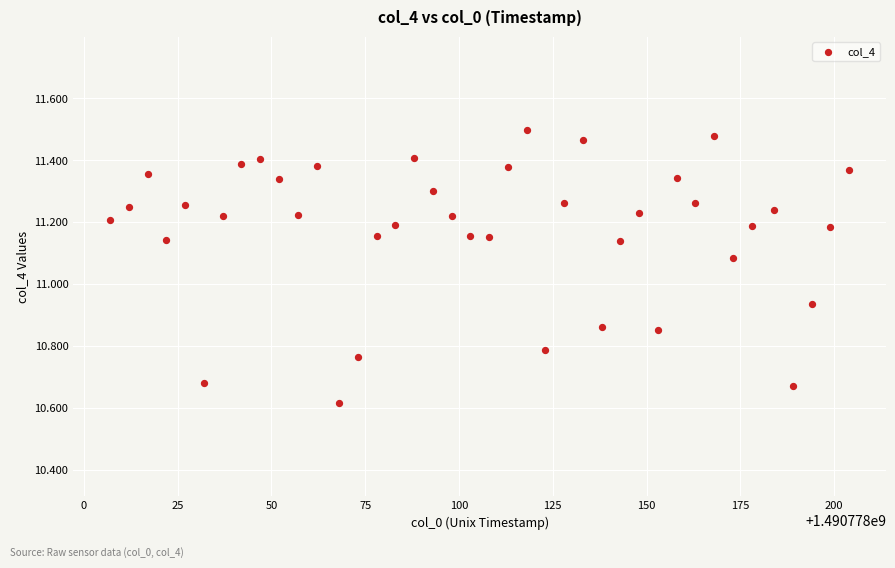

What is the range of X values (max minus min)?

197.0